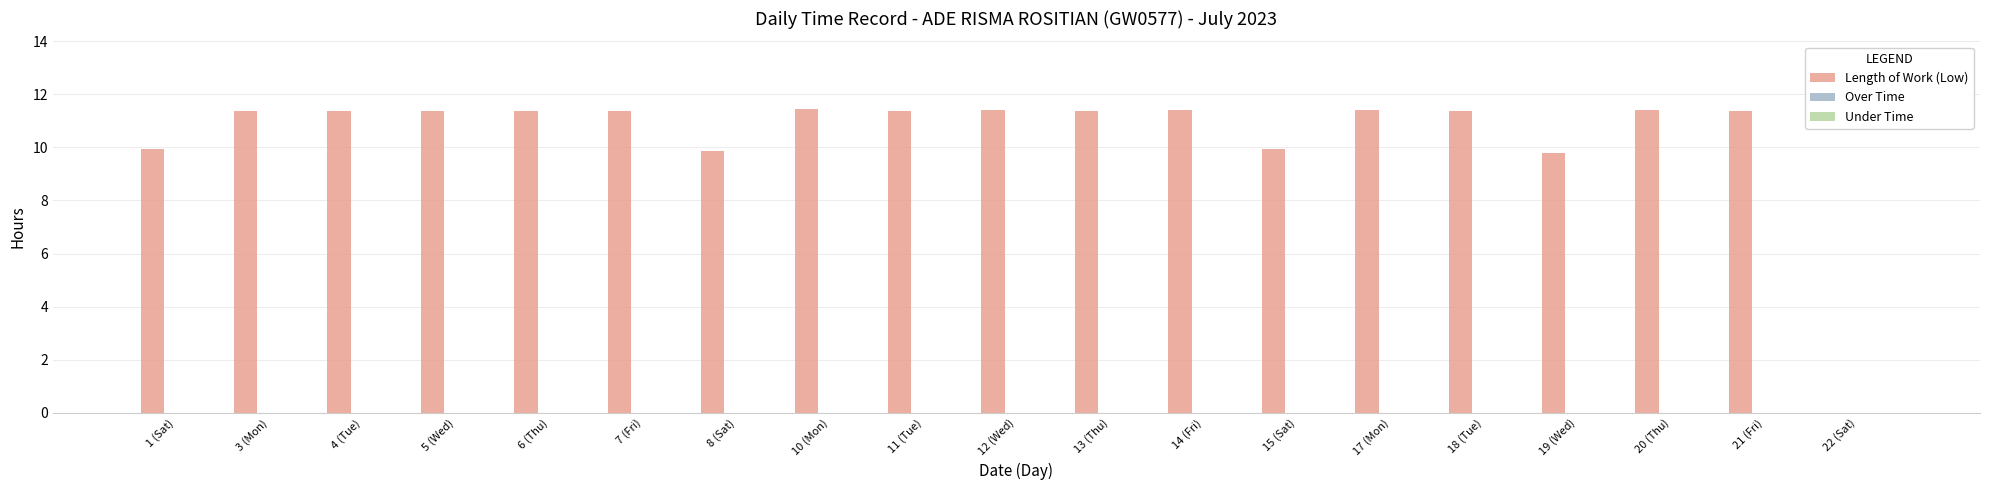

Is it true that the value at 18 (Tue) is 7.8?

False